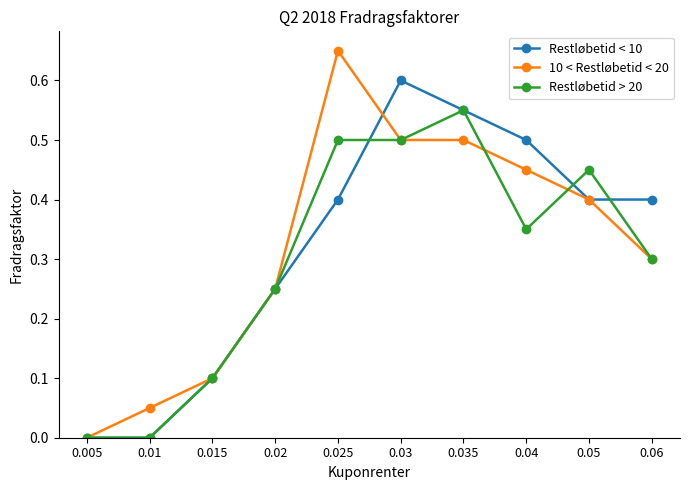

At which category does 10 < Restløbetid < 20 reach its first local peak?

0.025